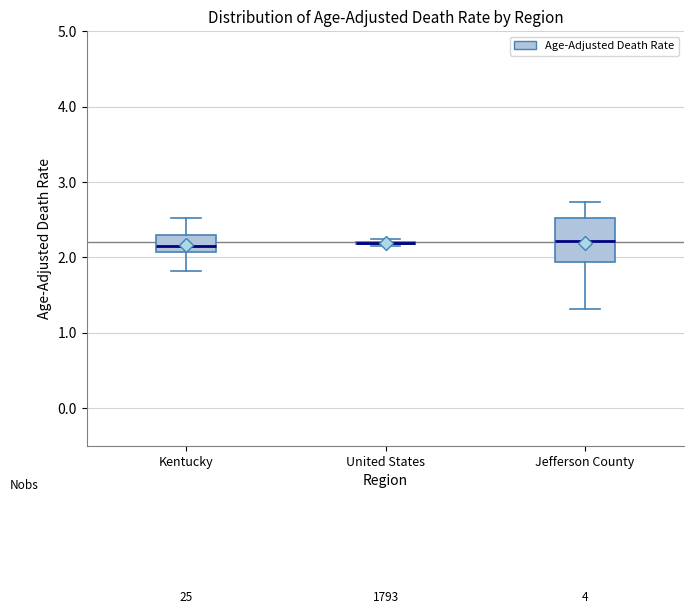

Reading left to right, transcribe this box plot: for each box, give where its median line is, the range the box spans, and where its two whiskers end, as read against the y-axis. The values are not printed on the chart, so give them approximately, as read against the axis.

Kentucky: median 2.2, box 2.1 to 2.3, whiskers 1.8 to 2.5
United States: box collapsed to a line at 2.2, whiskers 2.2 to 2.2
Jefferson County: median 2.2, box 1.9 to 2.5, whiskers 1.3 to 2.7